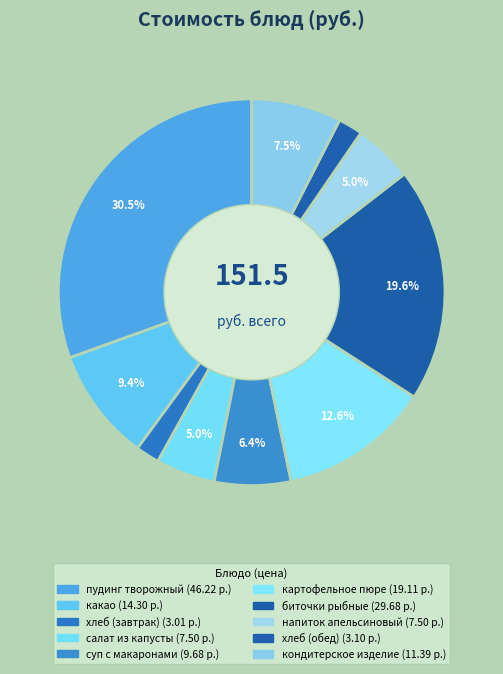

What percentage is the картофельное пюре slice, to the nearest percent?

13%